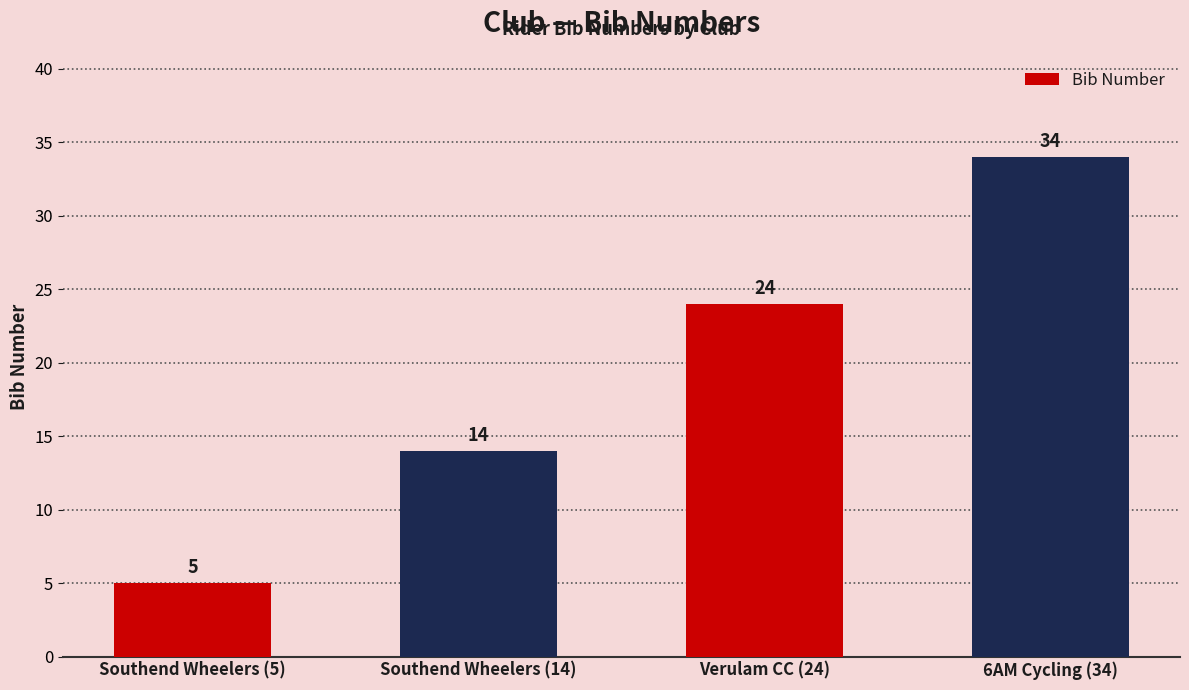

Rank the categories by value from lowest to highest.

Southend Wheelers (5), Southend Wheelers (14), Verulam CC (24), 6AM Cycling (34)